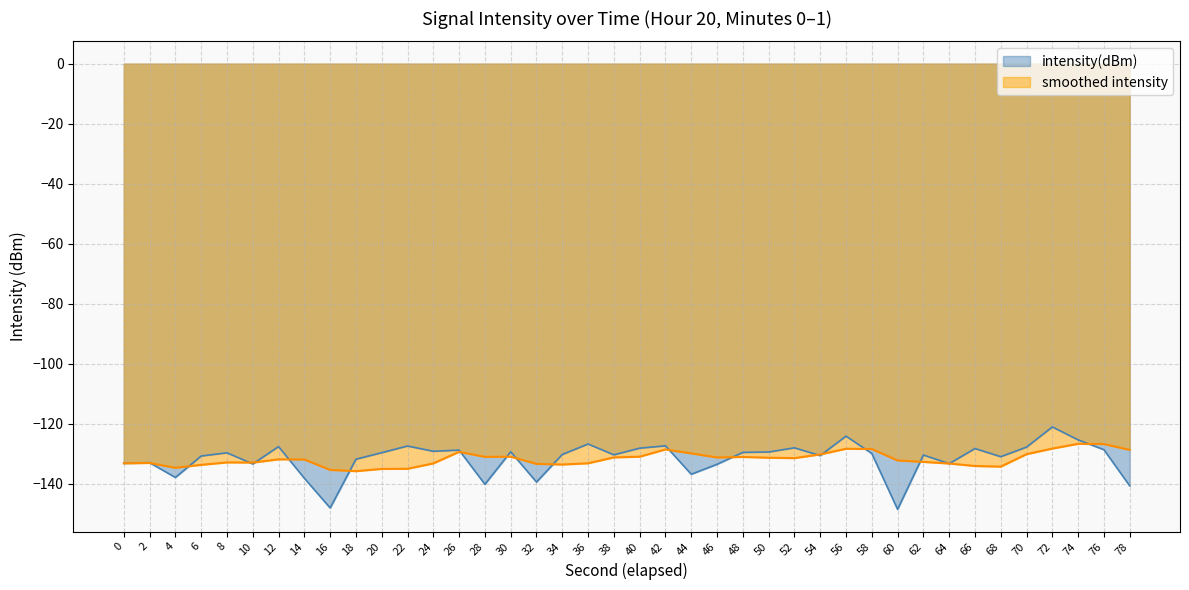

The chart shows a value of -61.5 at 22. True or false?

False